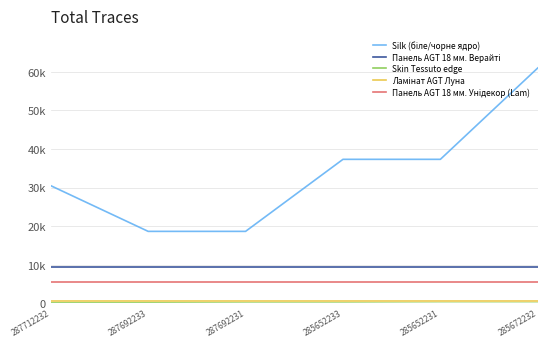

Is this an area chart (filled region under the line)?

No